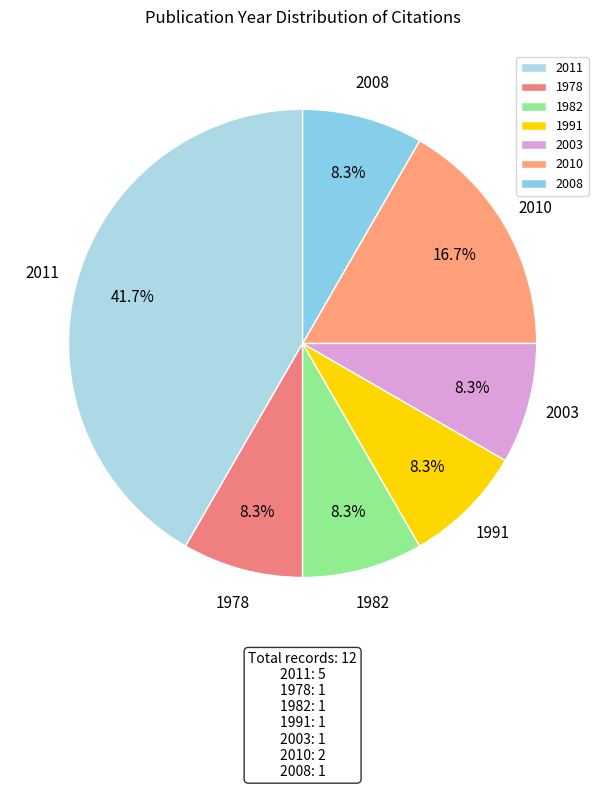

What is the ratio of the value at 2011 to the value at 2003?

5.0